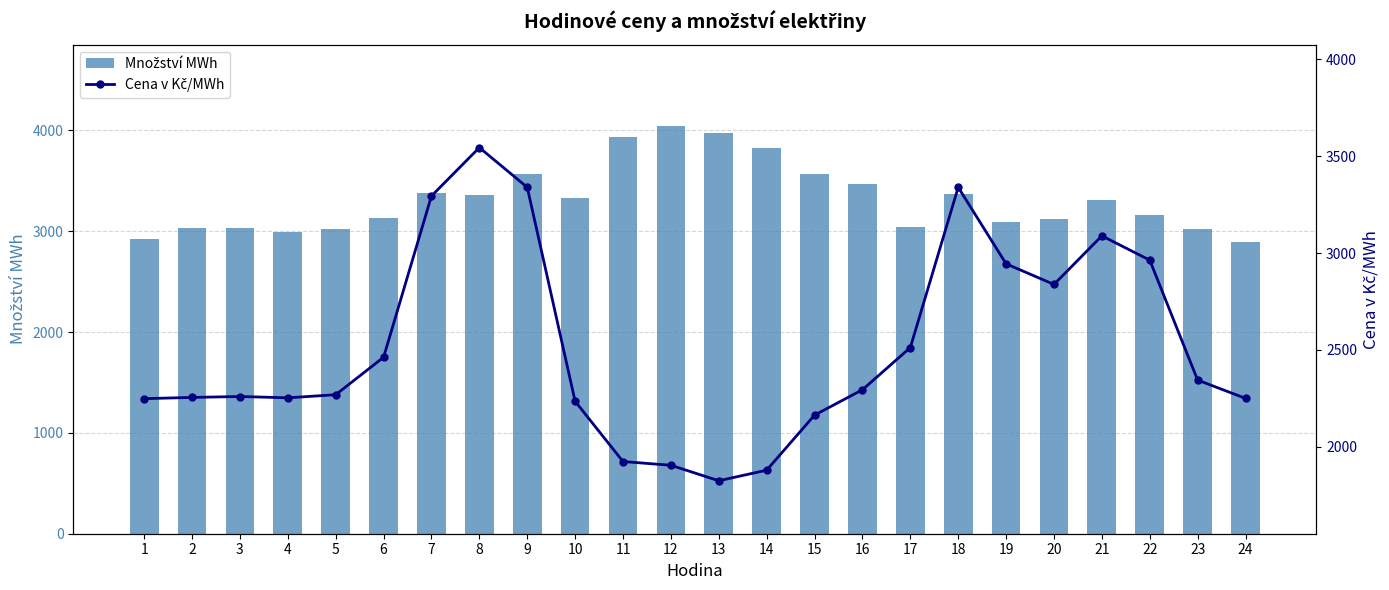

Where does the Cena v Kč/MWh series first go above 2293?

6